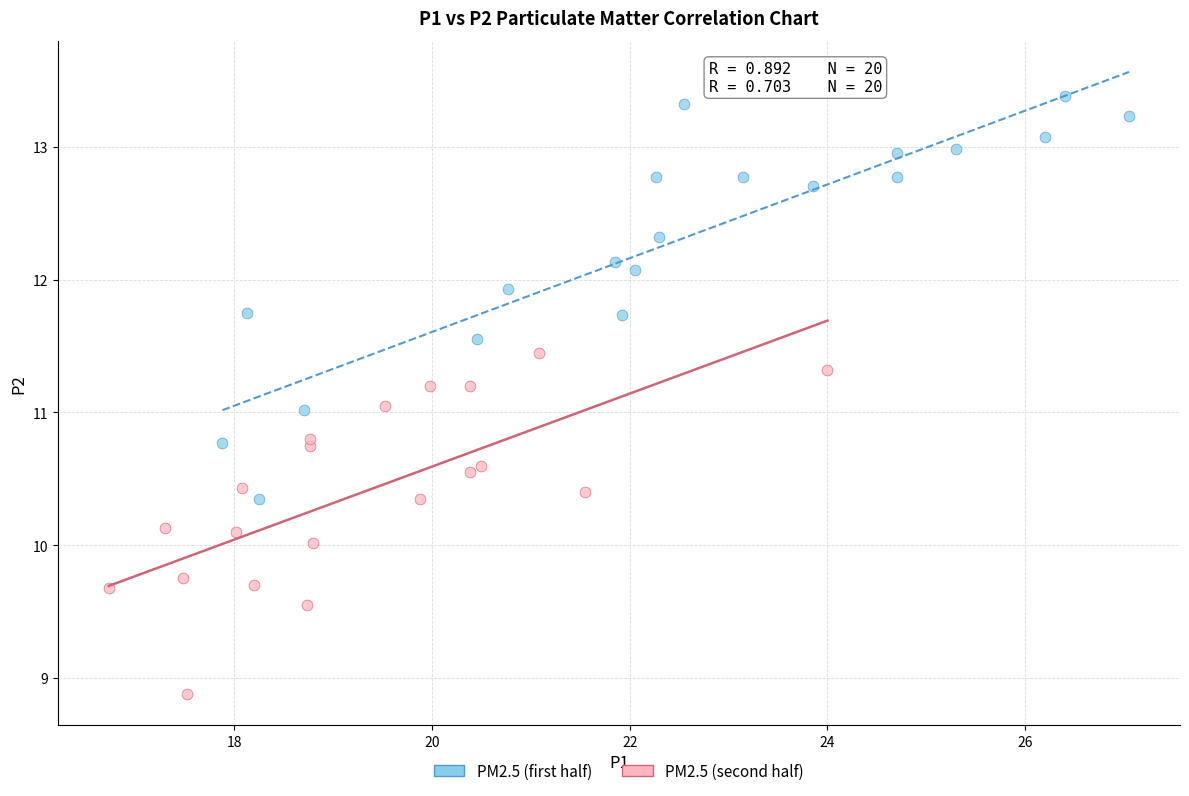

Which series reaches the maximum Y coordinate?

PM2.5 (first half)